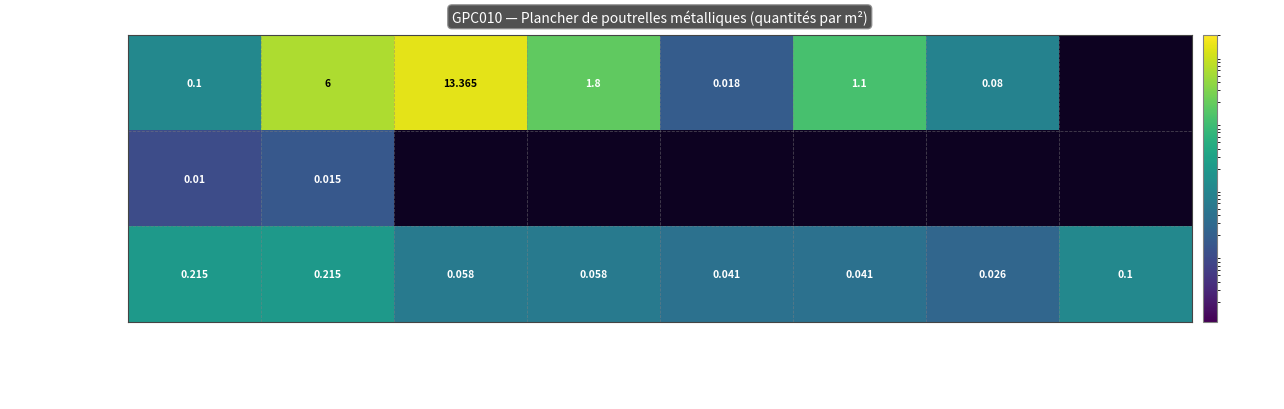

Is the value of Main-d'œuvre at OP charpentier greater than the value of Matériaux at CP3 charpentier?

Yes